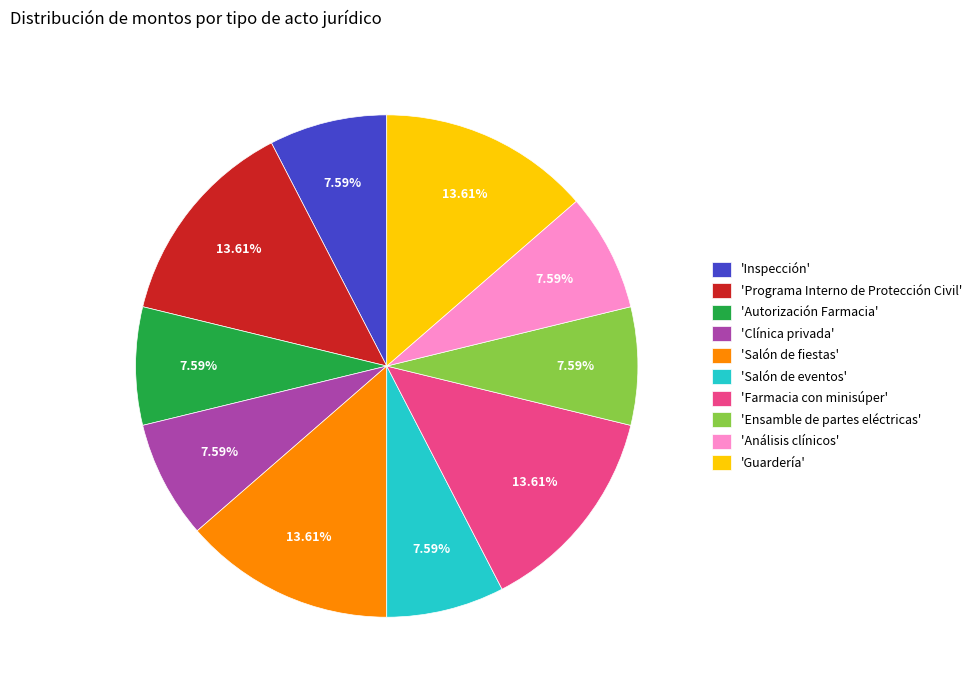

Approximately how many times larger is the value at 'Farmacia con minisúper' compared to 'Salón de eventos'?

1.8